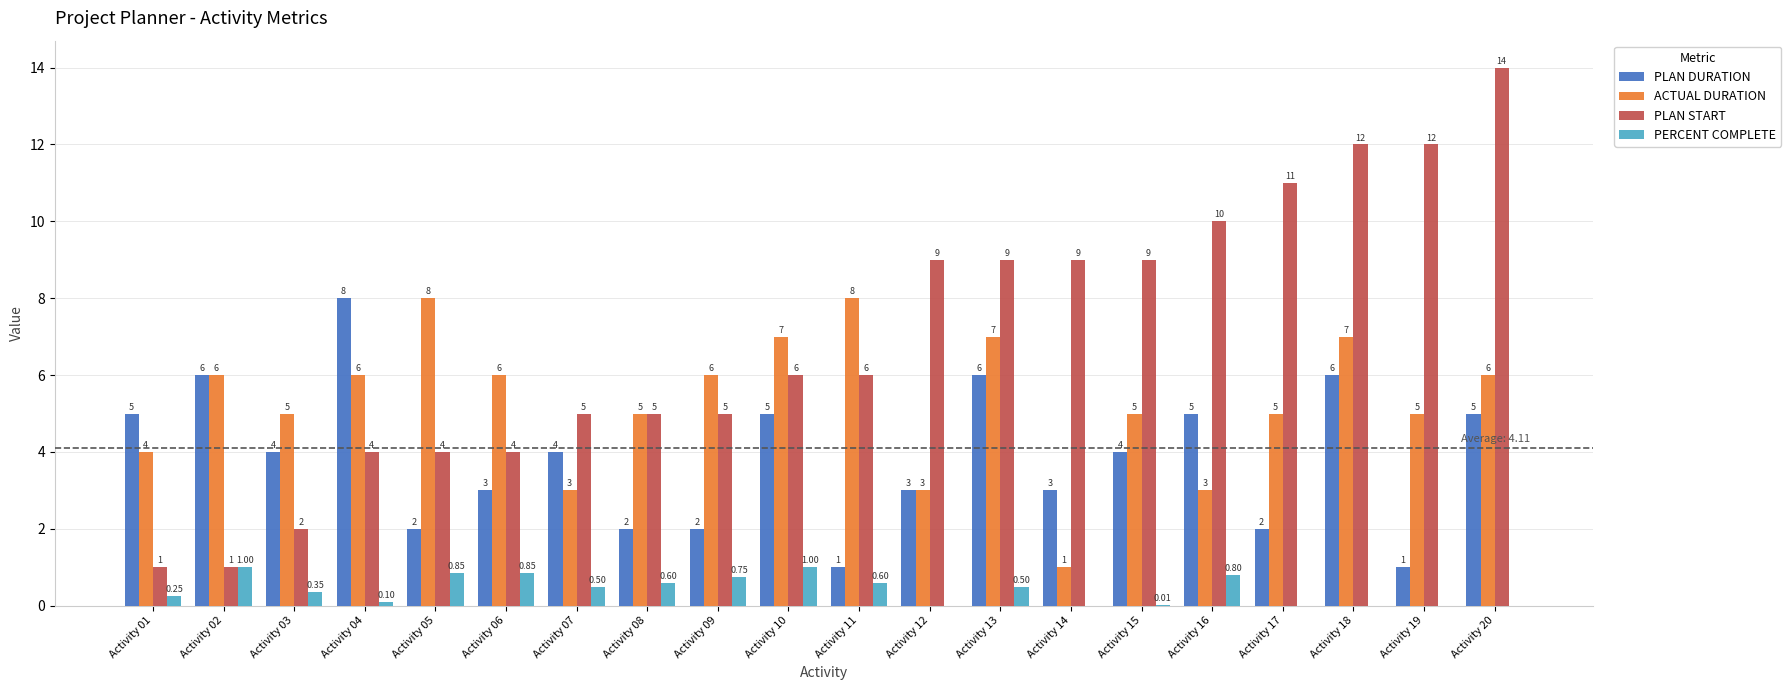

Is the value of PERCENT COMPLETE at Activity 12 greater than the value of PLAN DURATION at Activity 09?

No